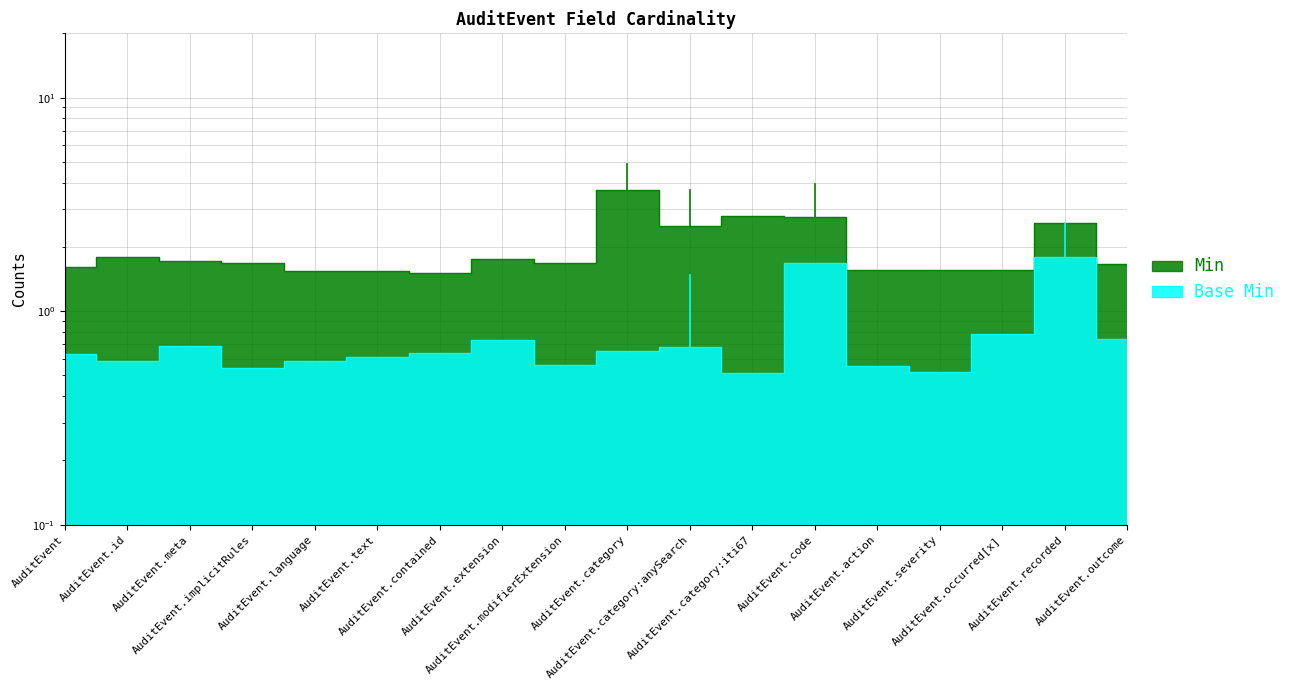

What position from the right is AuditEvent.outcome?

1